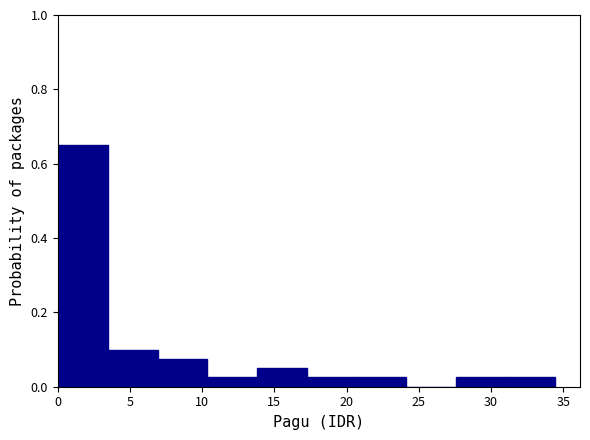

Reading left to right, list every bar in this chart as the range it spans on the x-axis followed by its height. Neither the bar edges nor the heights are printed on the chart, so give them approximately, as read against the axes.

0.0 to 3.5: 0.66
3.5 to 7.0: 0.10
7.0 to 10.5: 0.08
10.5 to 14.0: 0.02
14.0 to 17.0: 0.06
17.0 to 20.5: 0.02
20.5 to 24.0: 0.02
24.0 to 27.5: 0
27.5 to 31.0: 0.02
31.0 to 34.5: 0.02